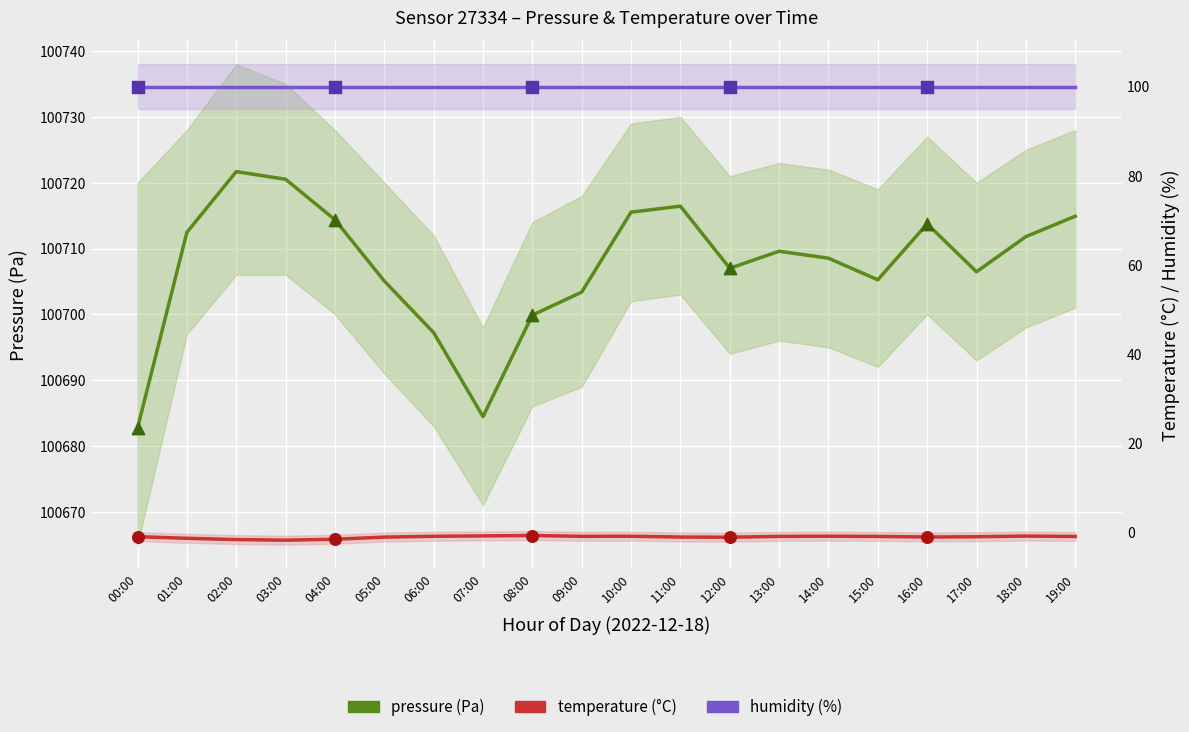

Which series has the largest total across all categories?

pressure (Pa)